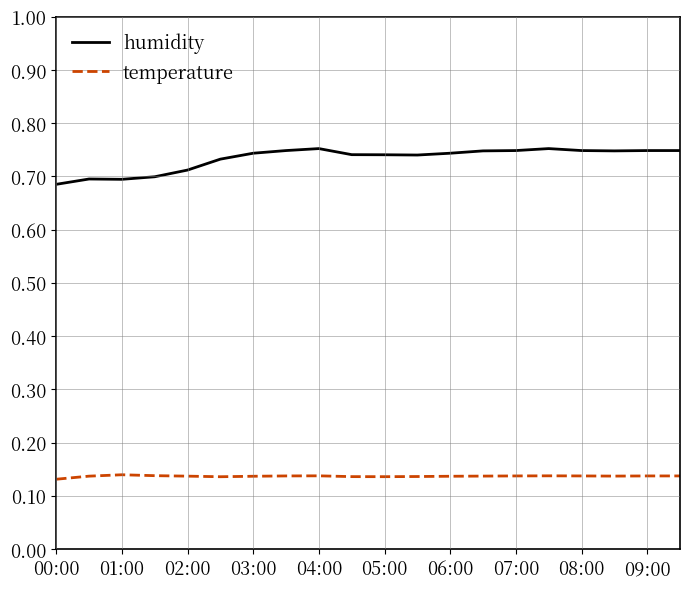

True or false: humidity and temperature intersect in this chart.

False